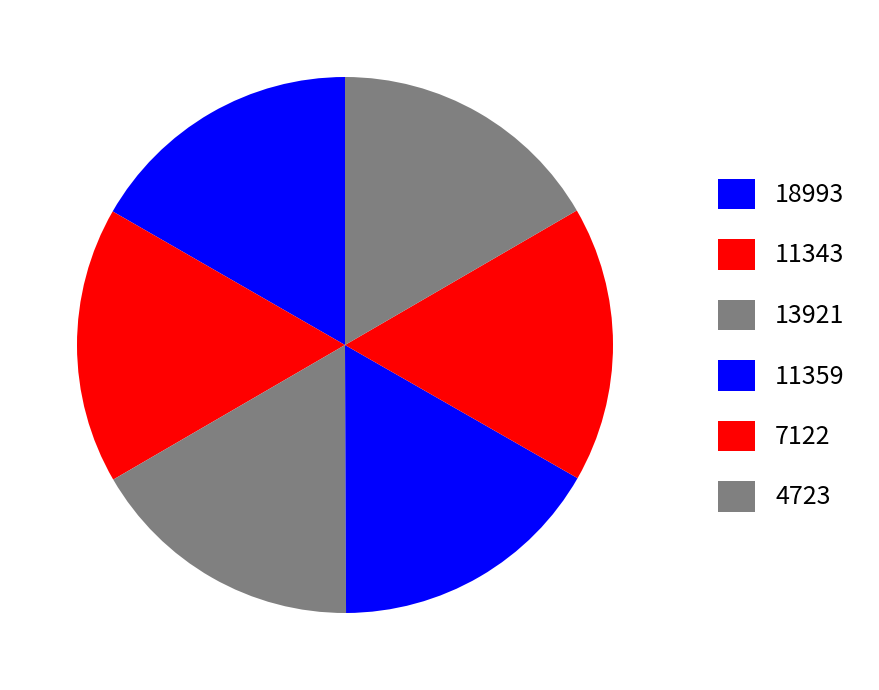

Is there a majority slice in this chart?

No